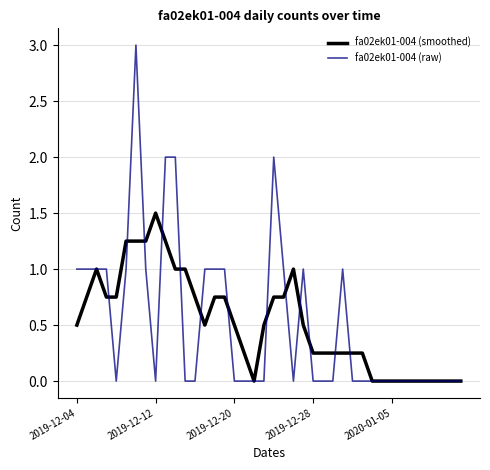

Which series has the largest range (max minus min)?

fa02ek01-004 (raw)